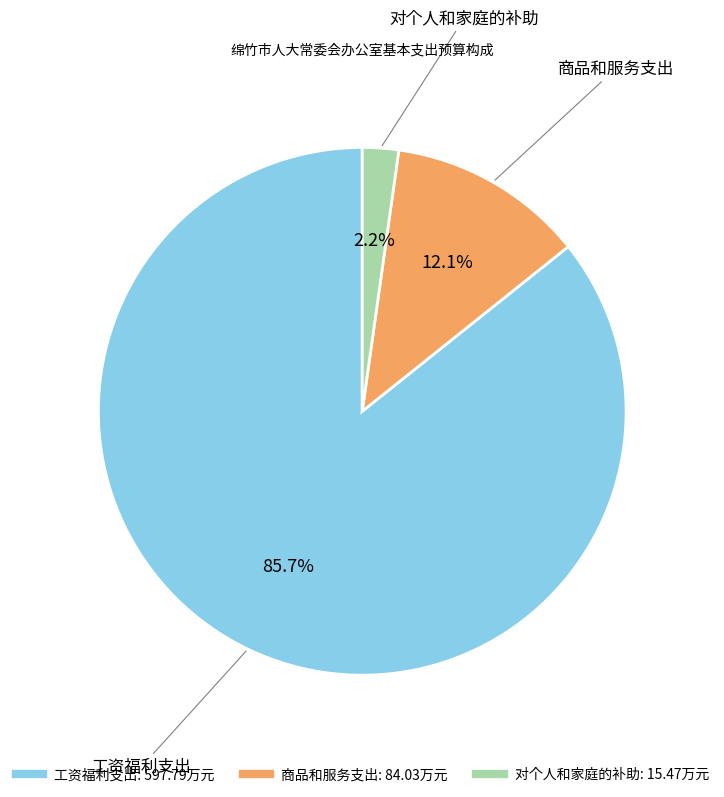

True or false: 工资福利支出 accounts for 75% of the total.

False